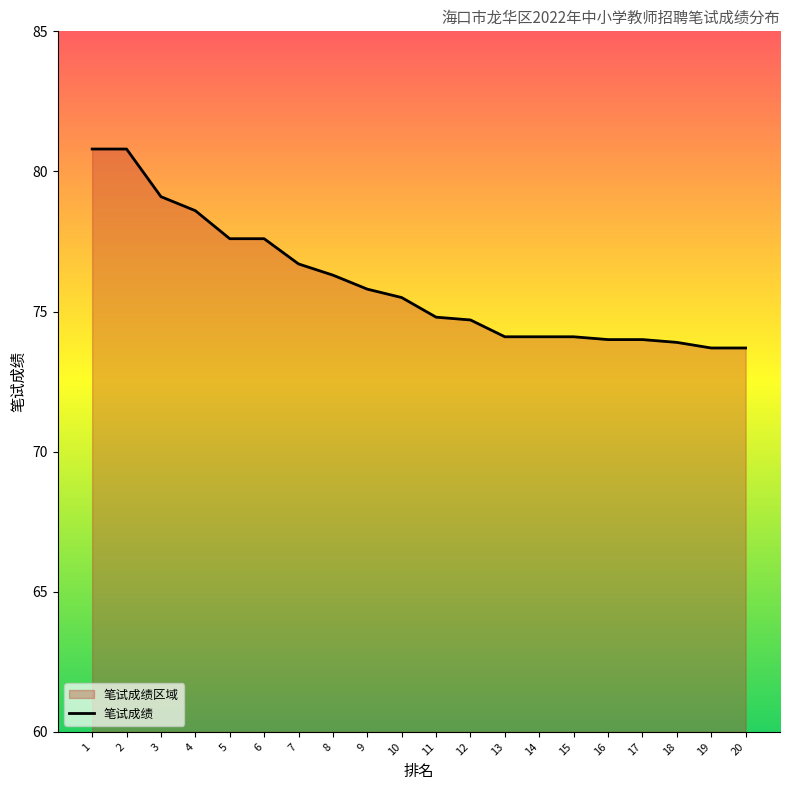

Does the chart display data point markers on the line(s)?

No